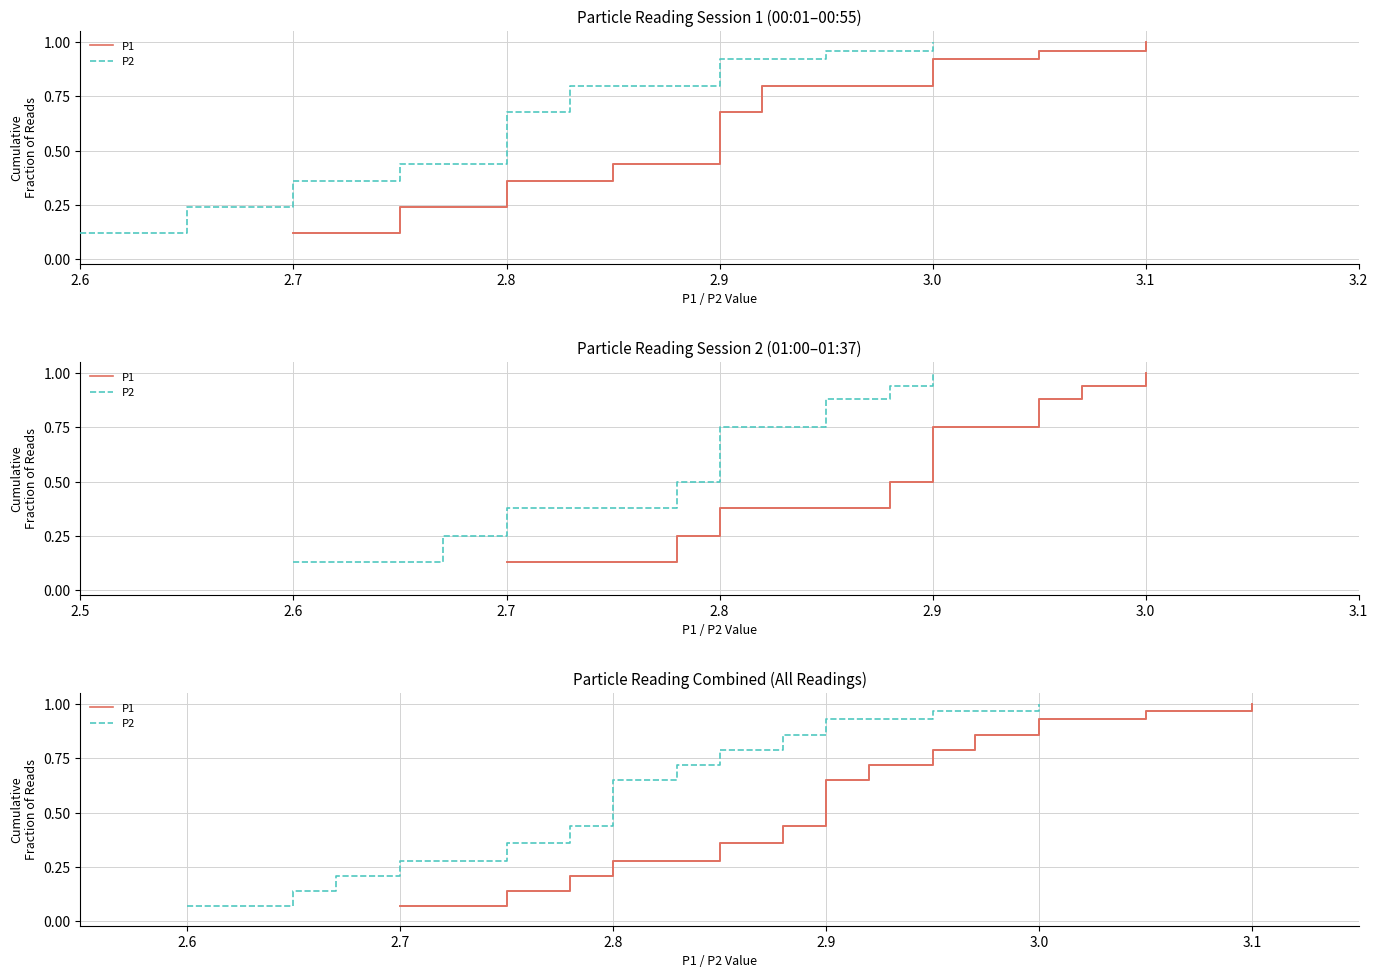

What are all the series names shown in the legend?

P1, P2